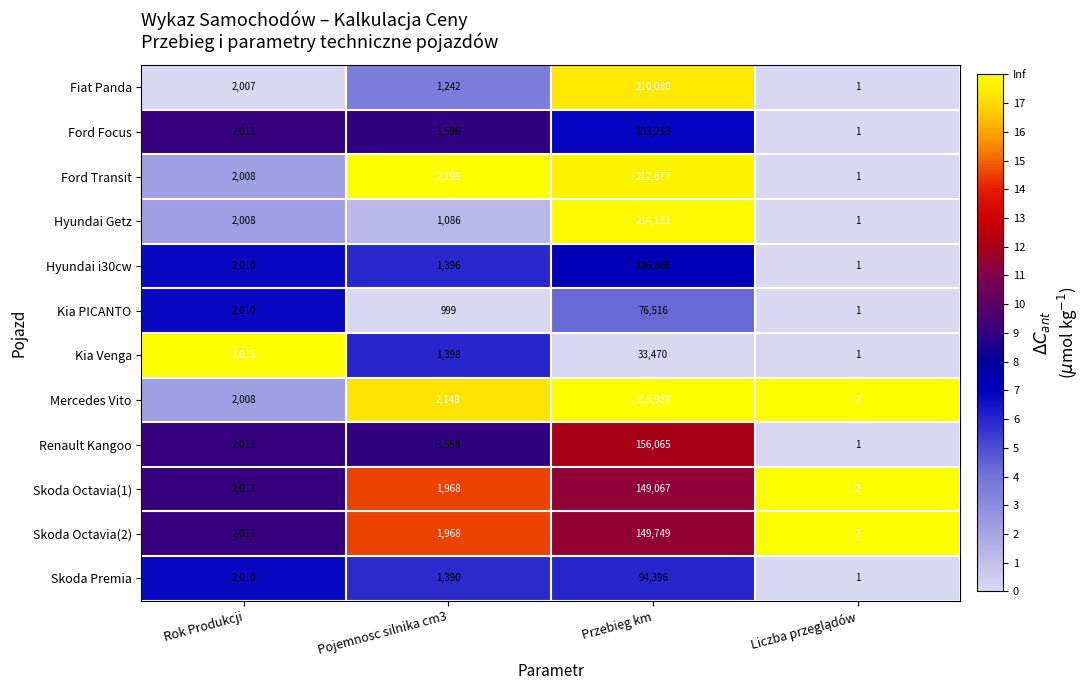

What is the average value of the Renault Kangoo series?

39919